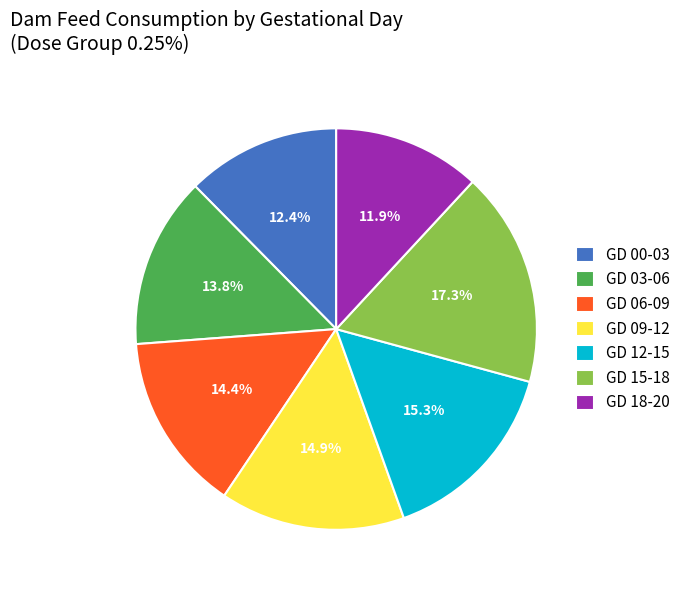

Count the number of slices in the pie.

7